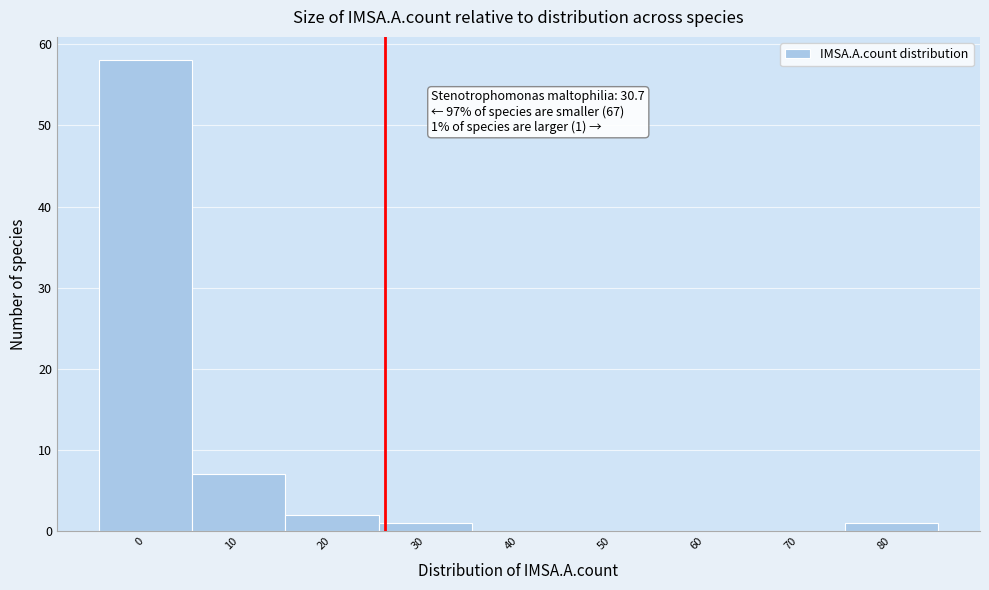

Reading left to right, transcribe all the data shown in this chart.

0=58	10=7	20=2	30=1	40=0	50=0	60=0	70=0	80=1